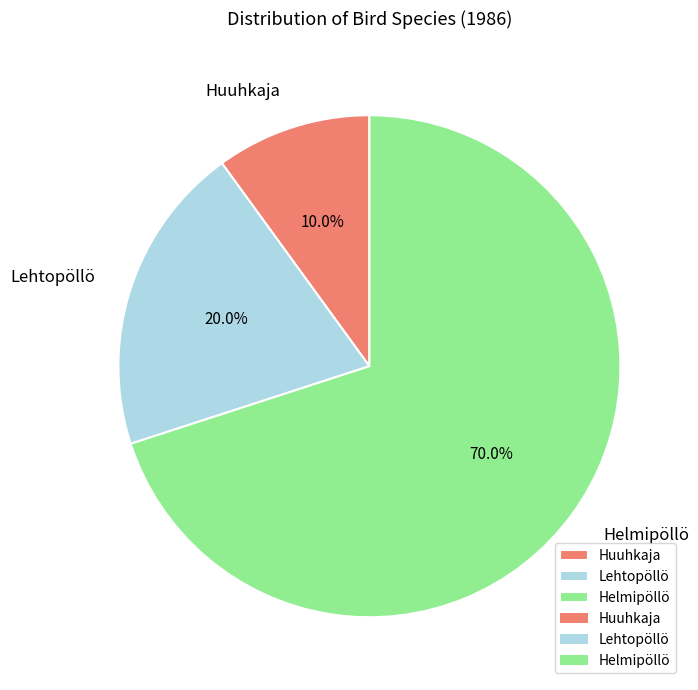

True or false: Lehtopöllö accounts for 20% of the total.

True